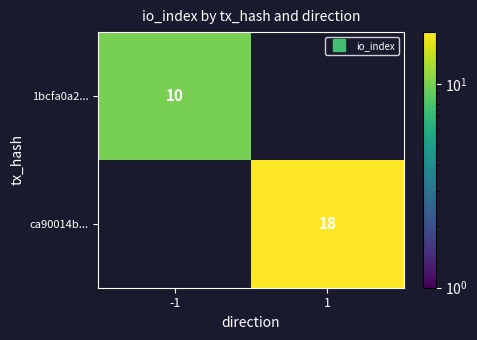

How many distinct data groups are displayed?

2